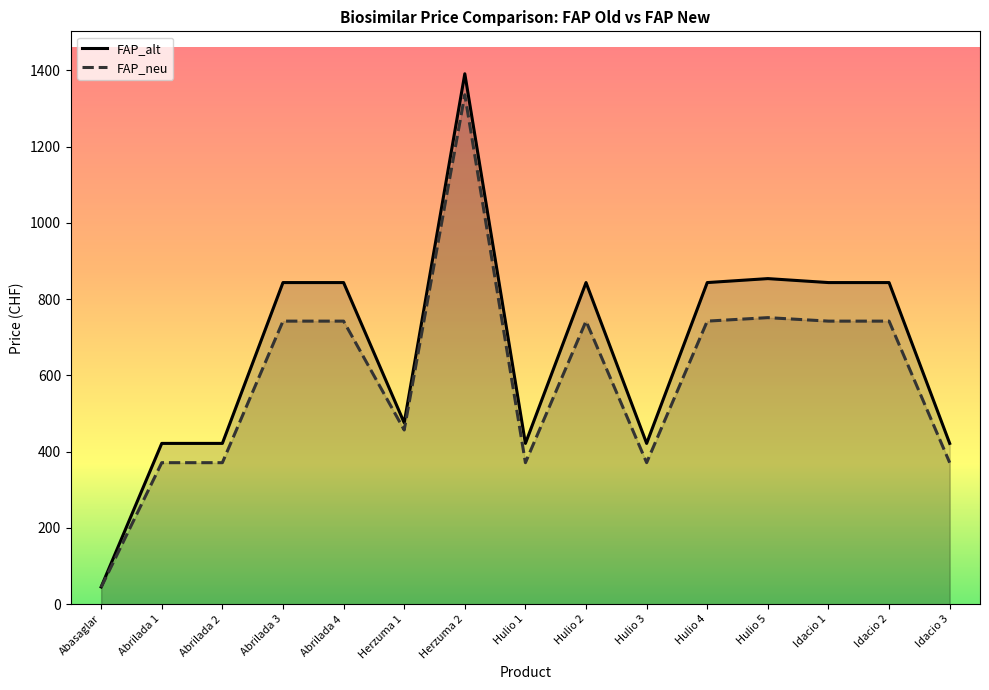

At which label does FAP_alt first exceed 843?

Abrilada 3